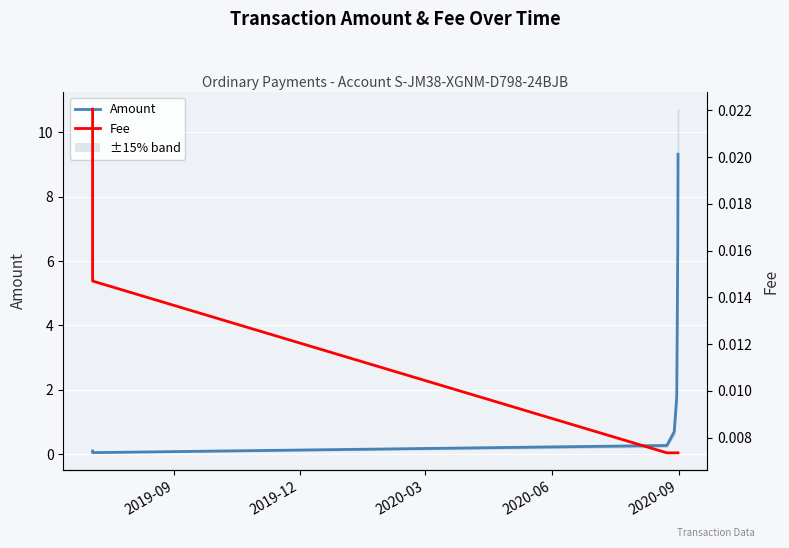

True or false: Amount and Fee intersect in this chart.

False